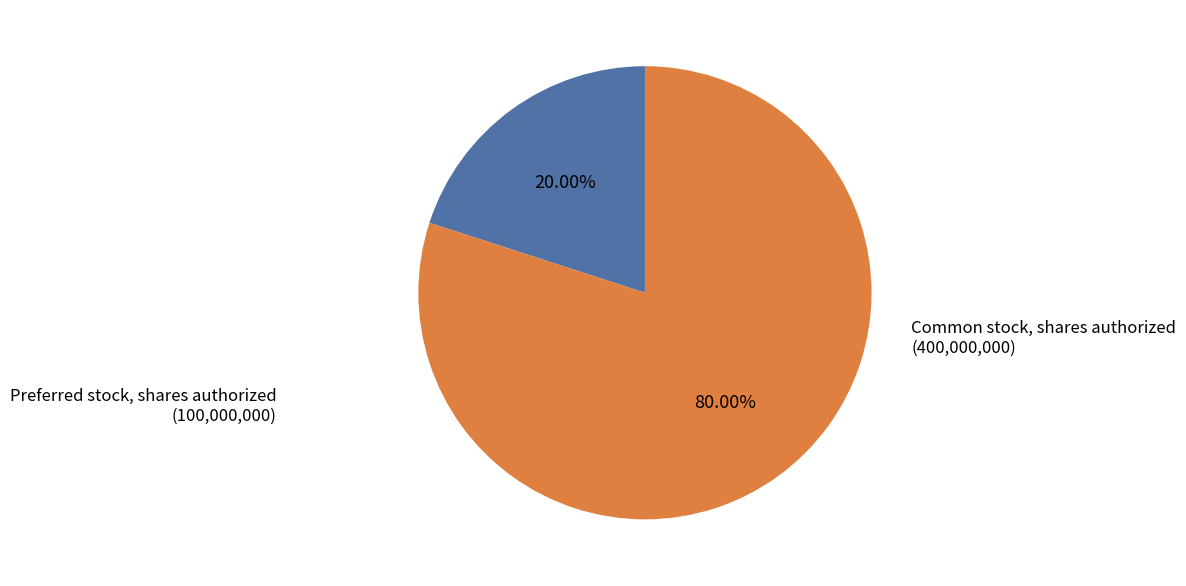

Rank the categories by value from highest to lowest.

Common stock, shares authorized, Preferred stock, shares authorized